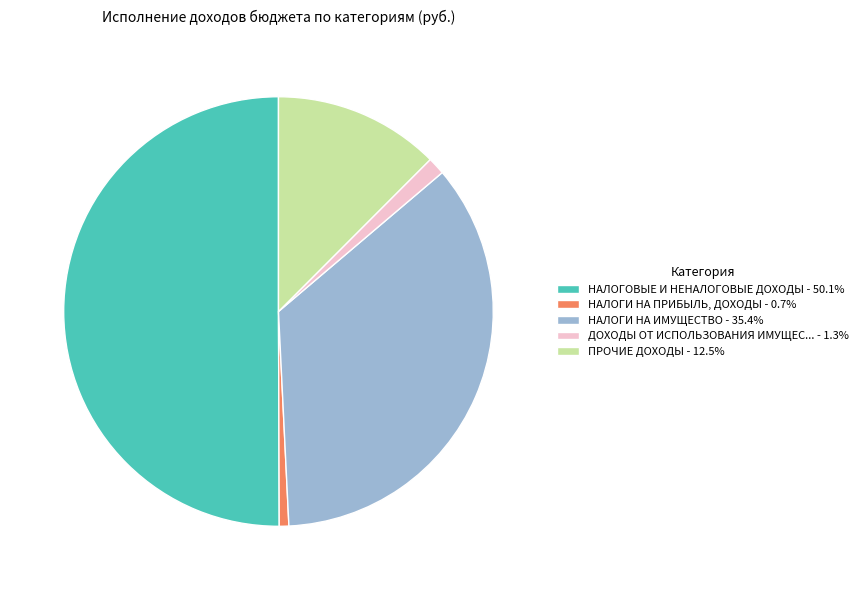

Do НАЛОГИ НА ИМУЩЕСТВО - 35.4% and ПРОЧИЕ ДОХОДЫ - 12.5% together represent more than half of the pie?

No